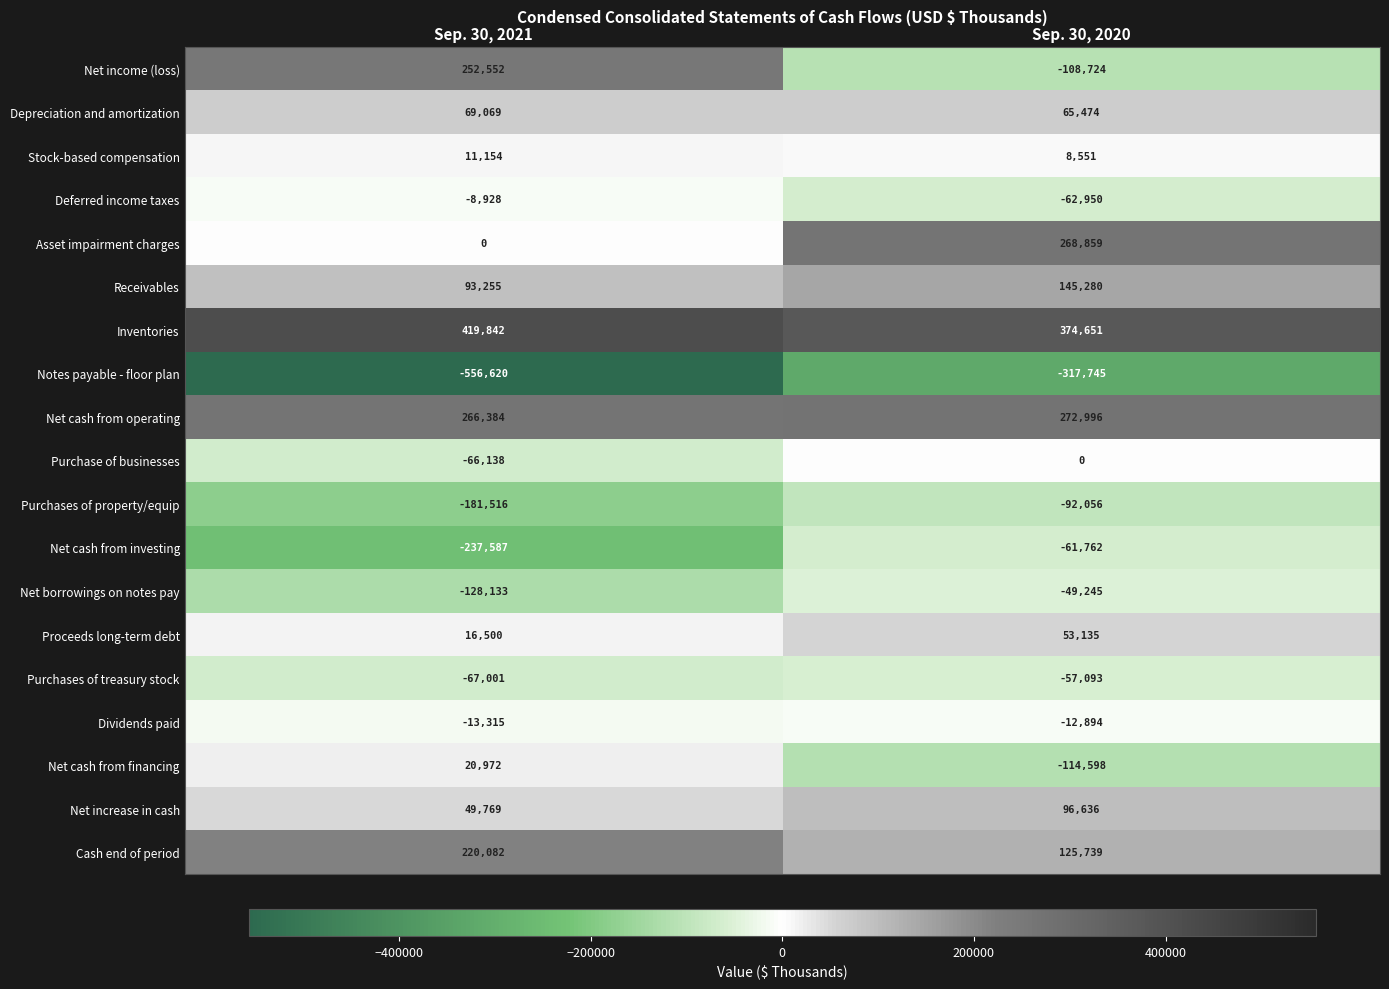

Where is Proceeds long-term debt nearest to the value 34817?

Sep. 30, 2021